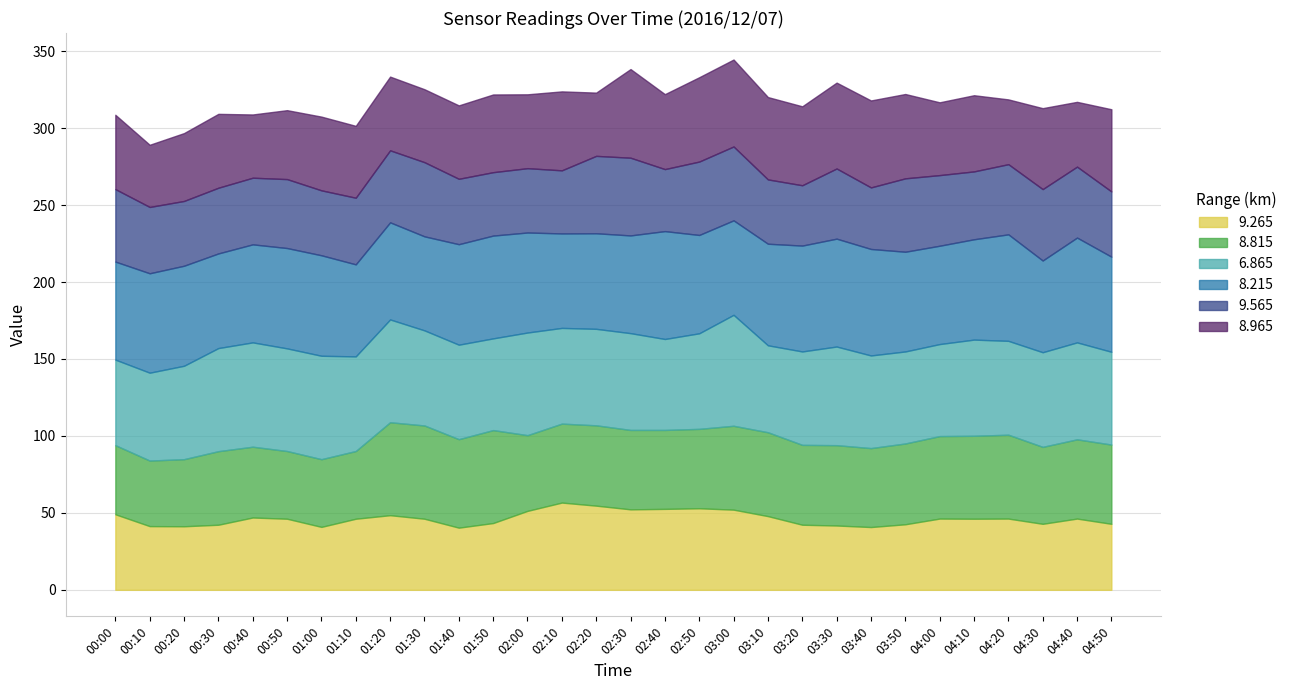

True or false: 8.215 and 9.265 cross at least once.

False